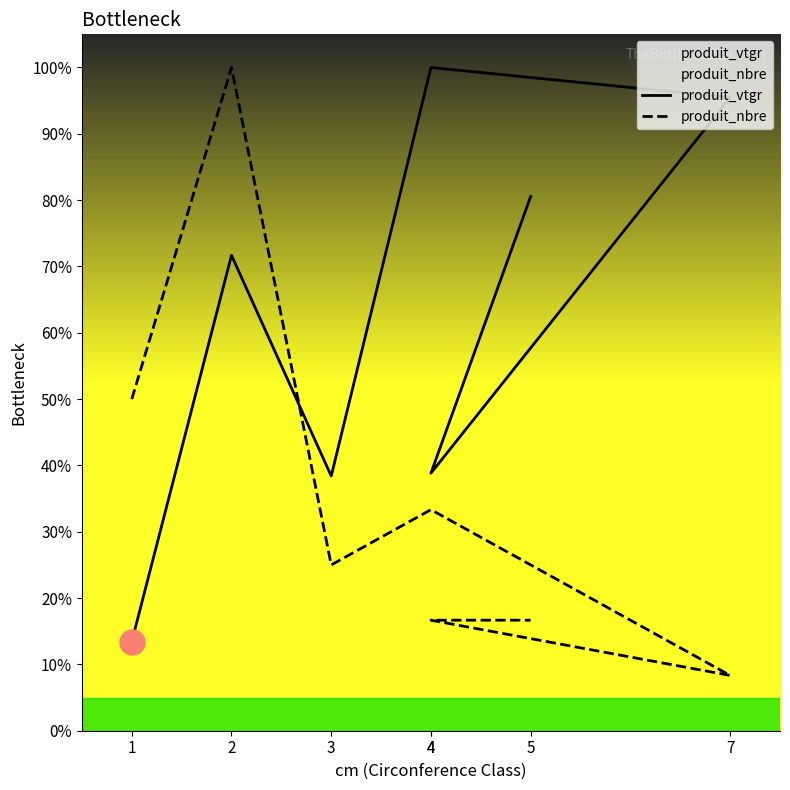

At which category is the sum across all series the highest?

2